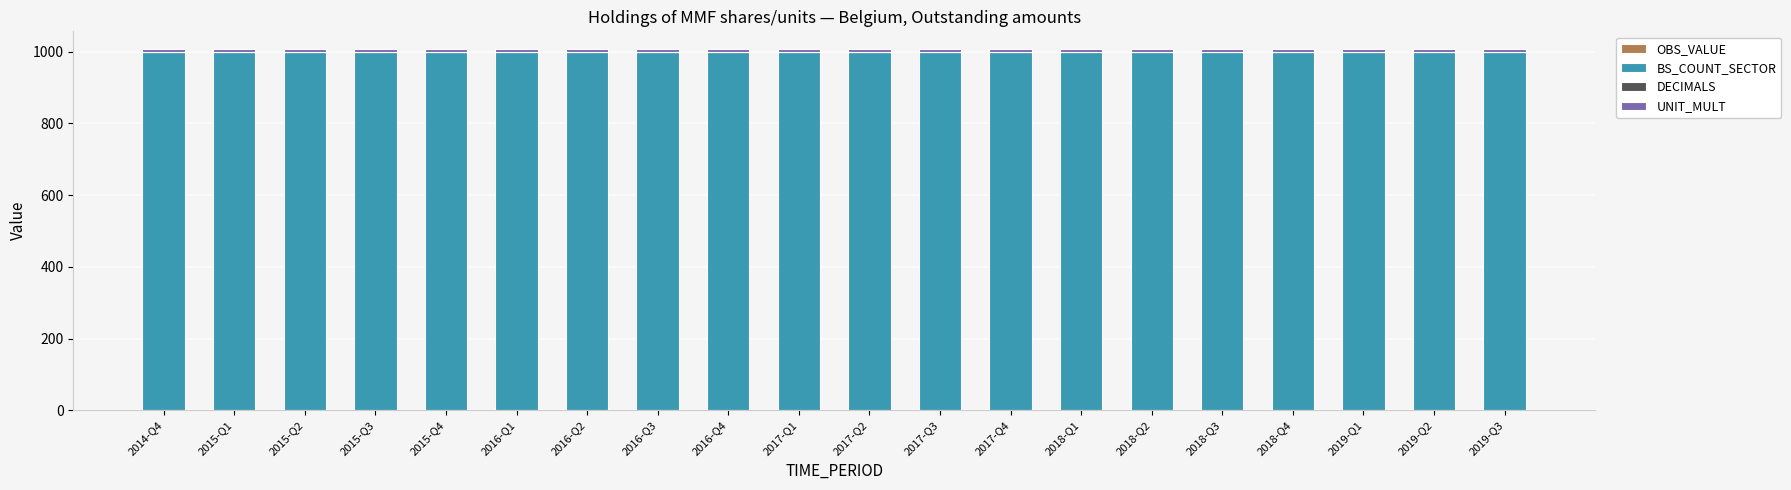

The value of BS_COUNT_SECTOR at 2017-Q3 is 1000. True or false?

True